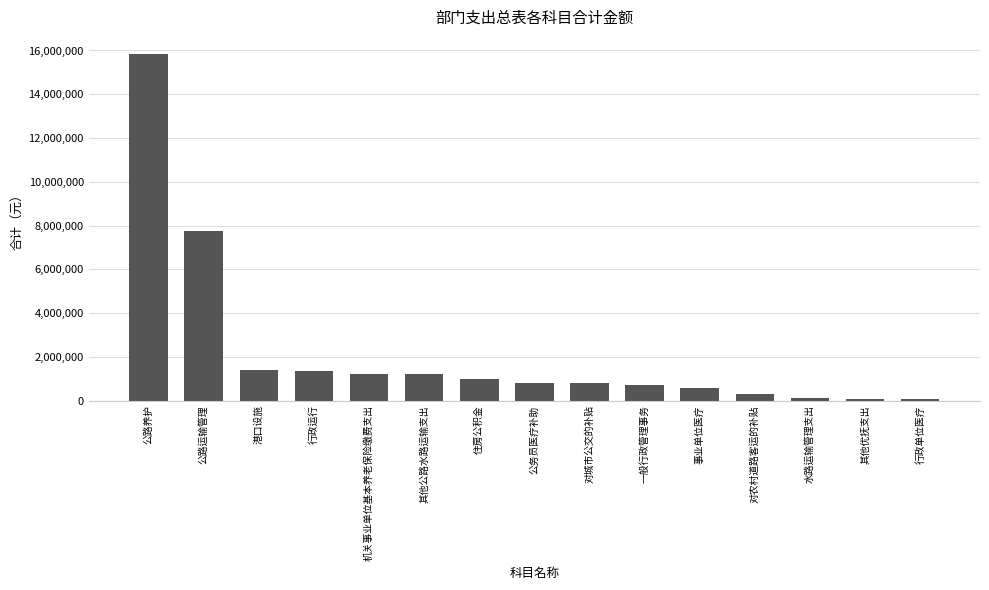

At which label does the data first exceed 817236?

公路养护